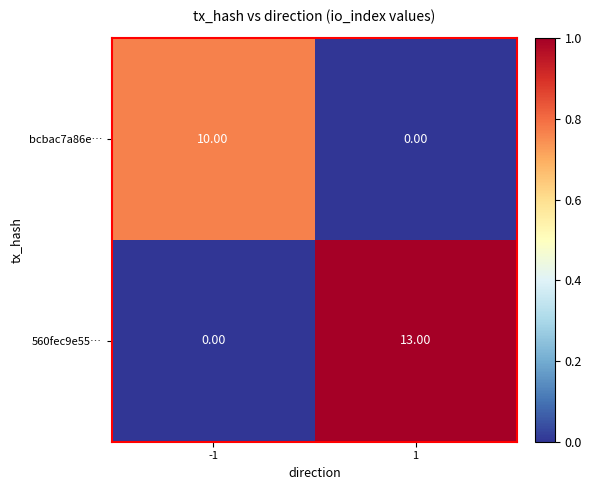

What is the total value across all series at -1?

10